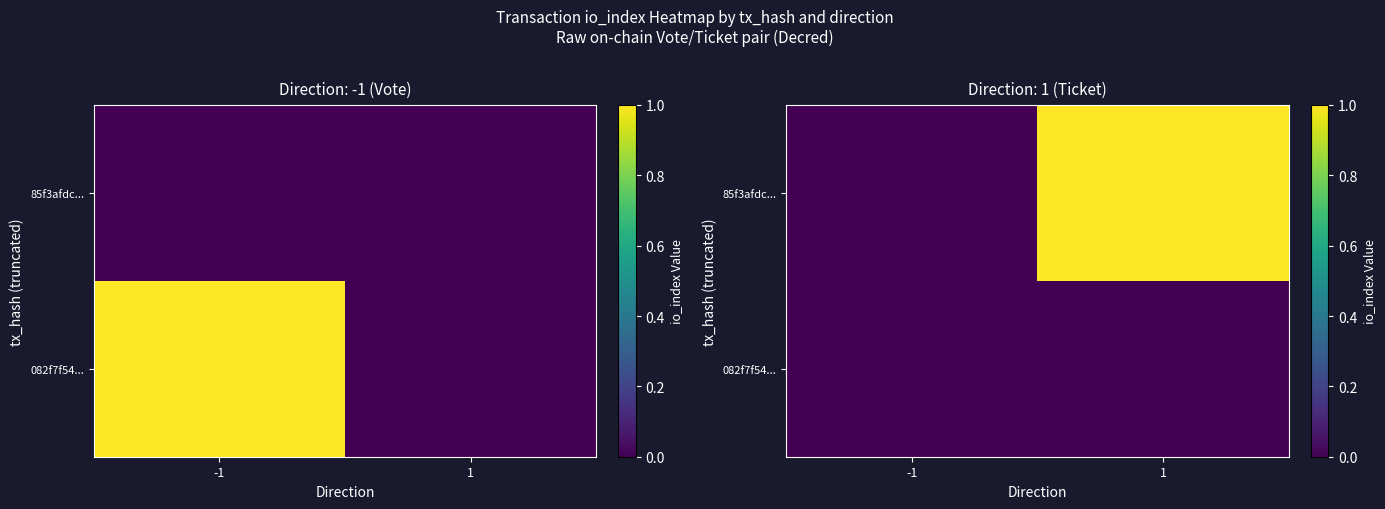

At how many categories does at least one series exceed 0?

1